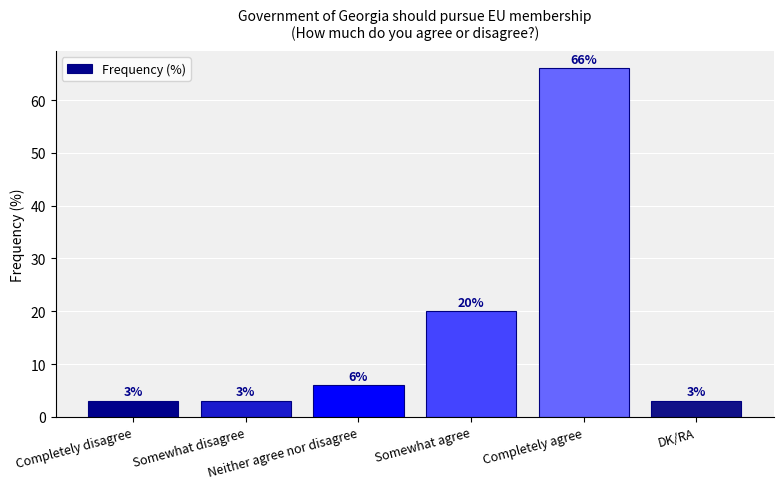

What is the difference between the maximum and second lowest values?

63